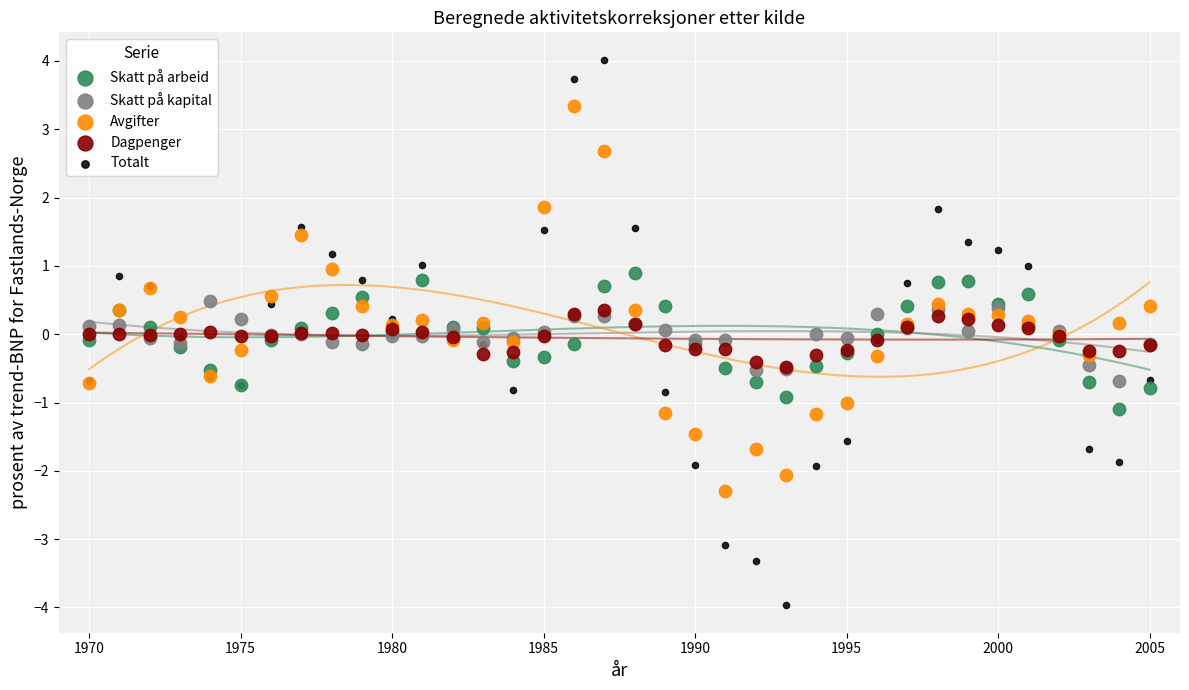

Which series contains the lowest Y value?

Totalt